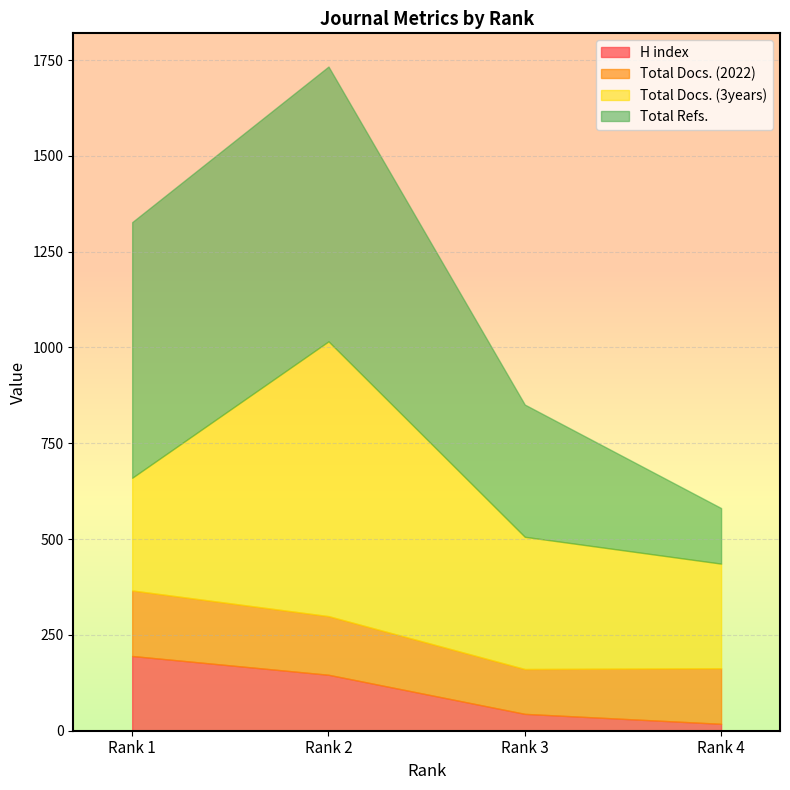

Which series changed the most between Rank 2 and Rank 4?

Total Refs.